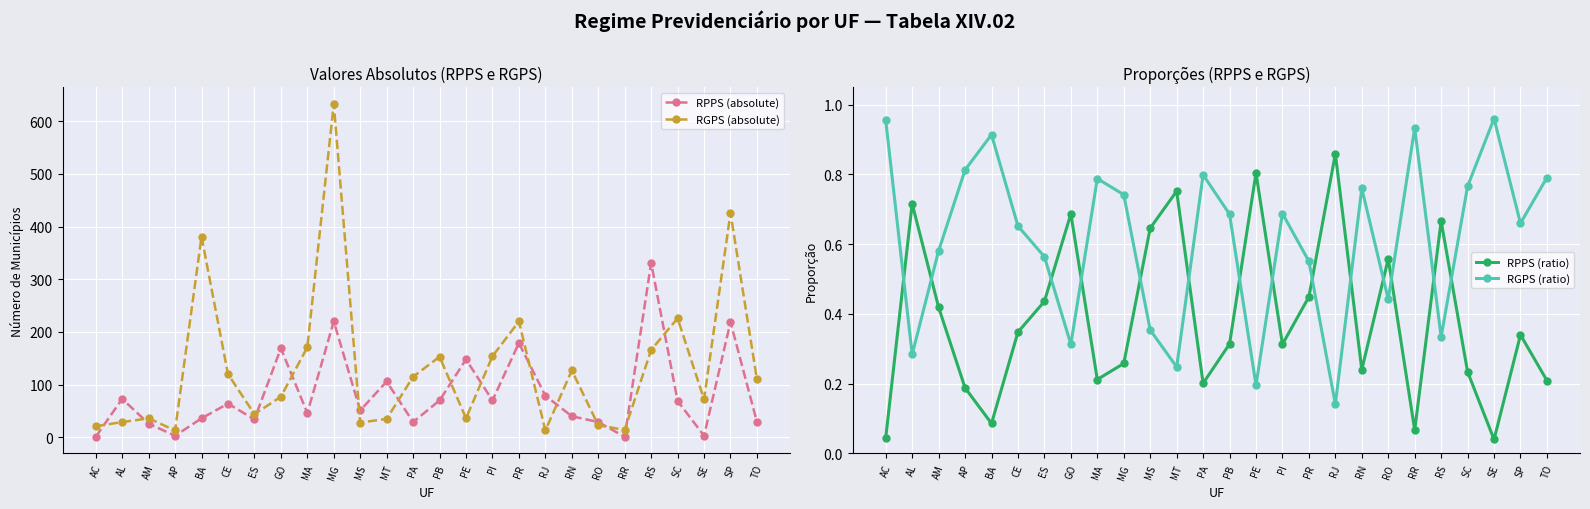

Reading right to left, extract all data points from this chart.

RPPS (absolute): TO=29.0	SP=219.0	SE=3.0	SC=69.0	RS=331.0	RR=1.0	RO=29.0	RN=40.0	RJ=79.0	PR=179.0	PI=70.0	PE=148.0	PB=70.0	PA=29.0	MT=106.0	MS=51.0	MG=220.0	MA=46.0	GO=169.0	ES=34.0	CE=64.0	BA=36.0	AP=3.0	AM=26.0	AL=73.0	AC=1.0
RGPS (absolute): TO=110.0	SP=426.0	SE=72.0	SC=226.0	RS=166.0	RR=14.0	RO=23.0	RN=127.0	RJ=13.0	PR=220.0	PI=154.0	PE=36.0	PB=153.0	PA=115.0	MT=35.0	MS=28.0	MG=633.0	MA=171.0	GO=77.0	ES=44.0	CE=120.0	BA=381.0	AP=13.0	AM=36.0	AL=29.0	AC=21.0
RPPS (ratio): TO=0.2	SP=0.3	SE=0.0	SC=0.2	RS=0.7	RR=0.1	RO=0.6	RN=0.2	RJ=0.9	PR=0.4	PI=0.3	PE=0.8	PB=0.3	PA=0.2	MT=0.8	MS=0.6	MG=0.3	MA=0.2	GO=0.7	ES=0.4	CE=0.3	BA=0.1	AP=0.2	AM=0.4	AL=0.7	AC=0.0
RGPS (ratio): TO=0.8	SP=0.7	SE=1.0	SC=0.8	RS=0.3	RR=0.9	RO=0.4	RN=0.8	RJ=0.1	PR=0.6	PI=0.7	PE=0.2	PB=0.7	PA=0.8	MT=0.2	MS=0.4	MG=0.7	MA=0.8	GO=0.3	ES=0.6	CE=0.7	BA=0.9	AP=0.8	AM=0.6	AL=0.3	AC=1.0